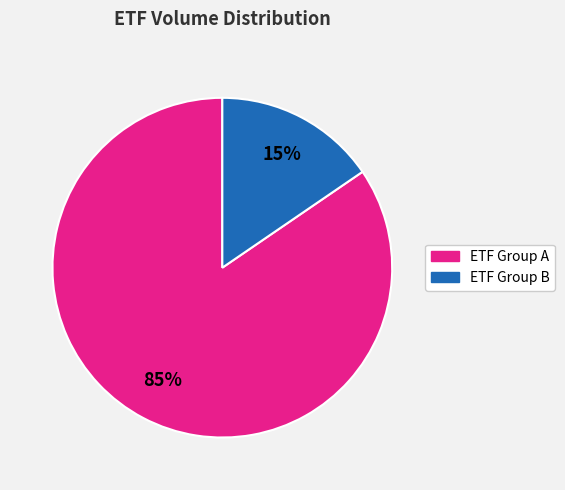

Count the number of slices in the pie.

2